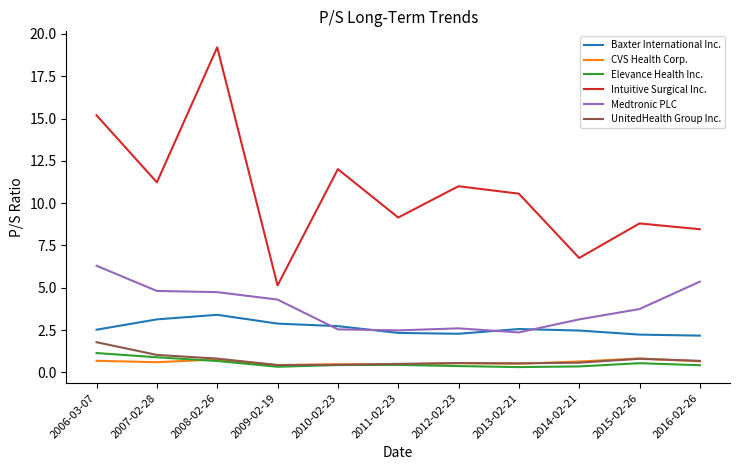

Between 2008-02-26 and 2011-02-23, which series saw the biggest shift?

Intuitive Surgical Inc.